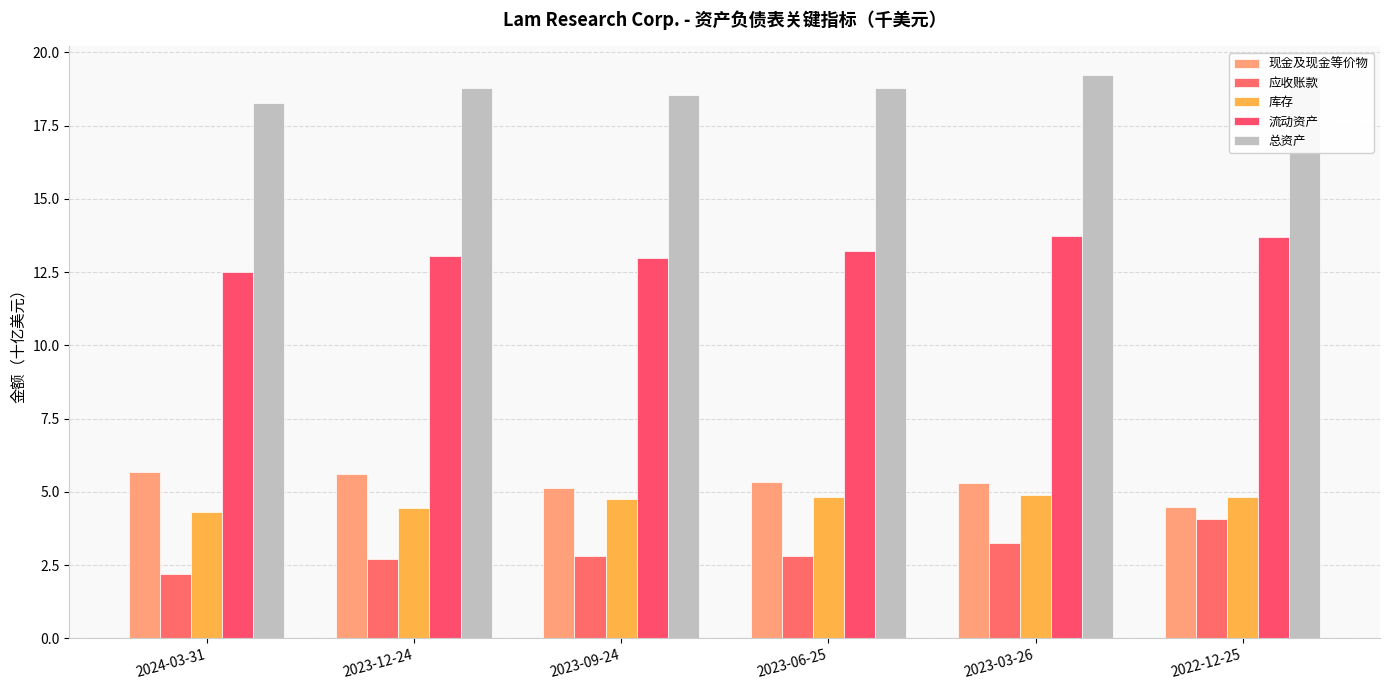

Is it true that 流动资产 equals 13.2 at 2023-06-25?

True